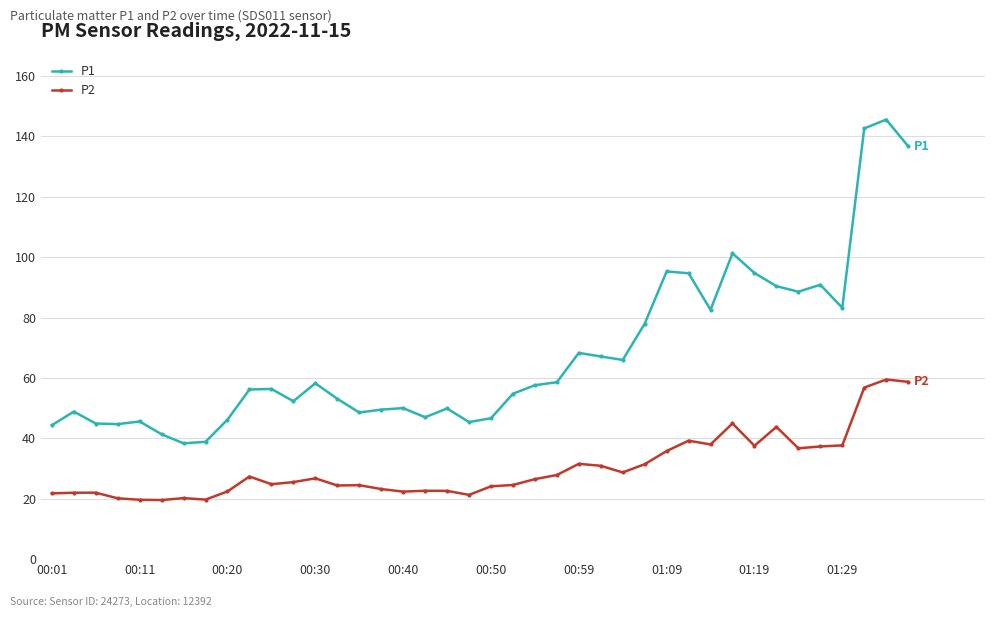

Which series has the largest total across all categories?

P1